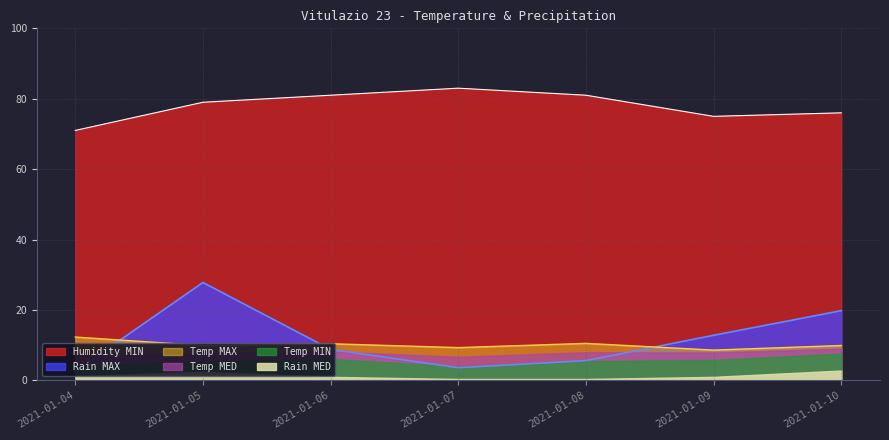

What is the sum of all Temp MAX values?

70.9